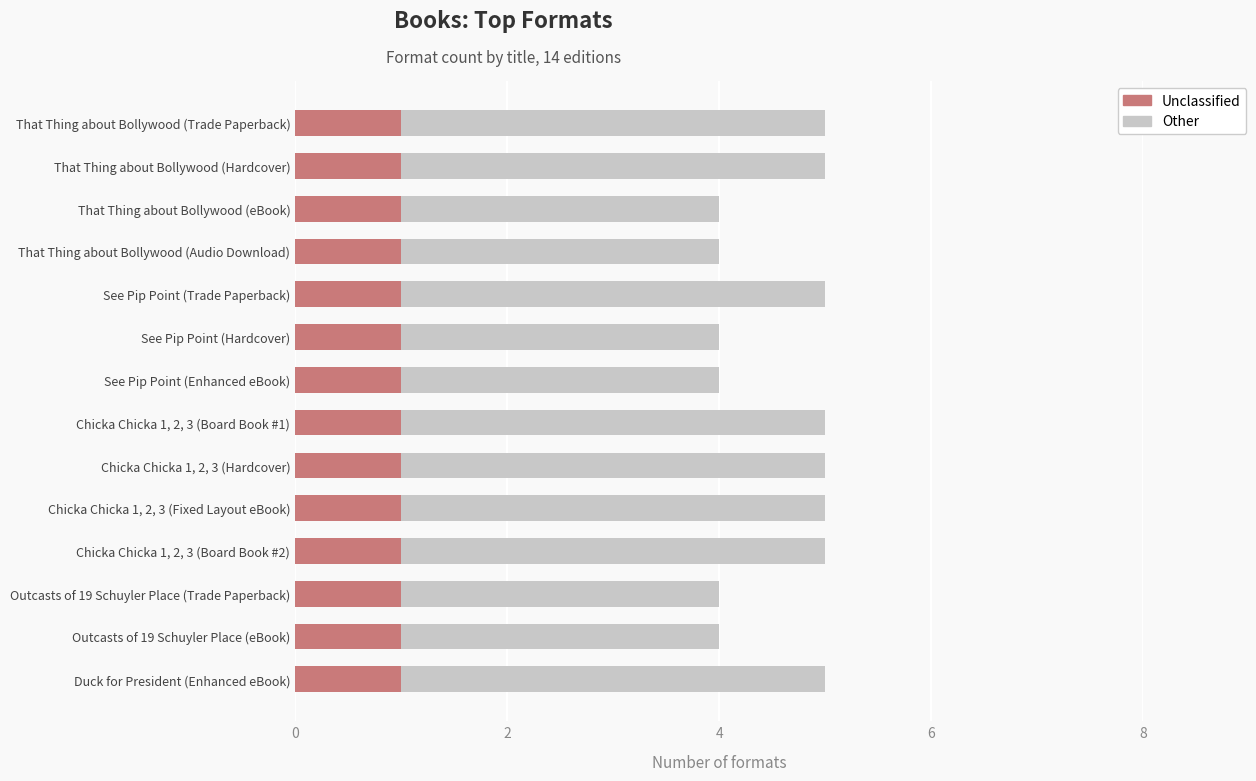

The value of Unclassified at Duck for President (Enhanced eBook) is 1. True or false?

True